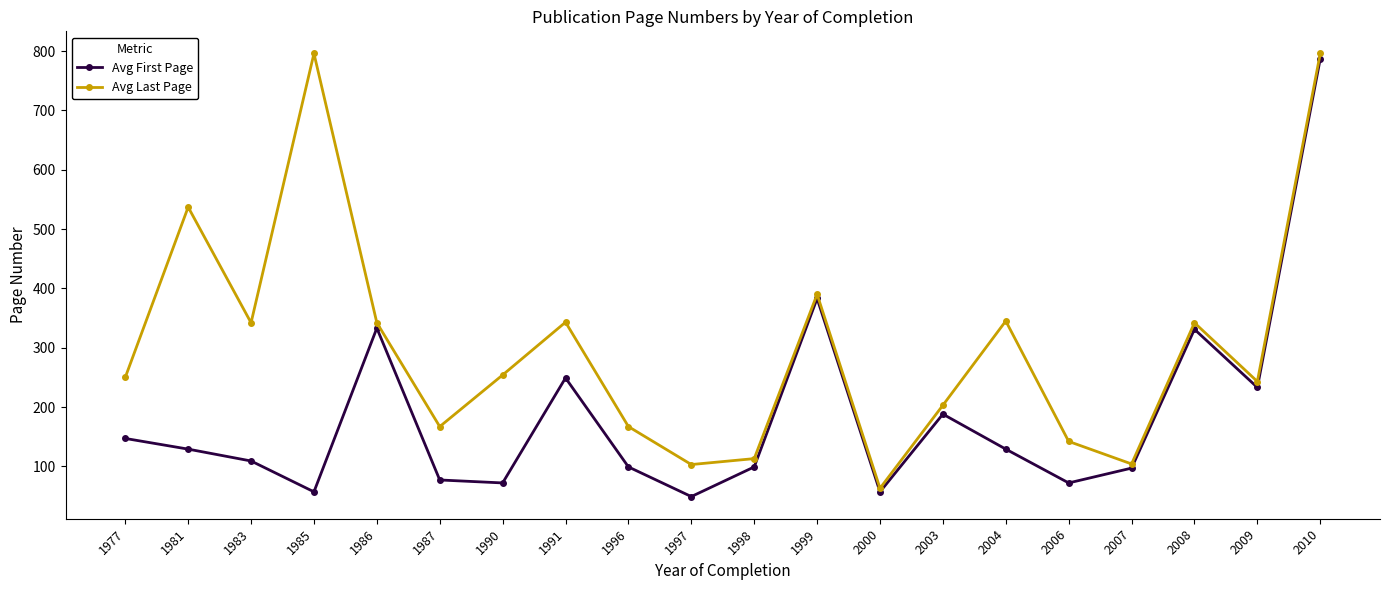

What is the difference between the highest and lowest values at 1981?

408